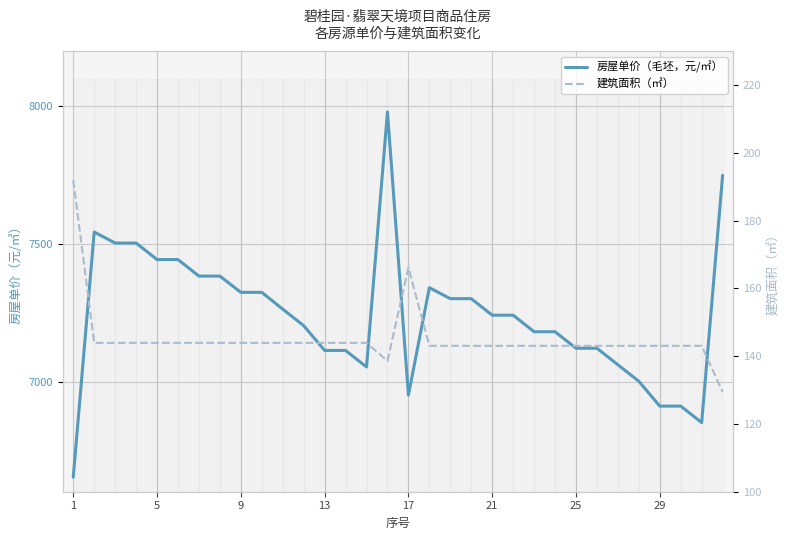

List the series in order of their peak value, highest first.

房屋单价（毛坯，元/㎡）, 建筑面积（㎡）